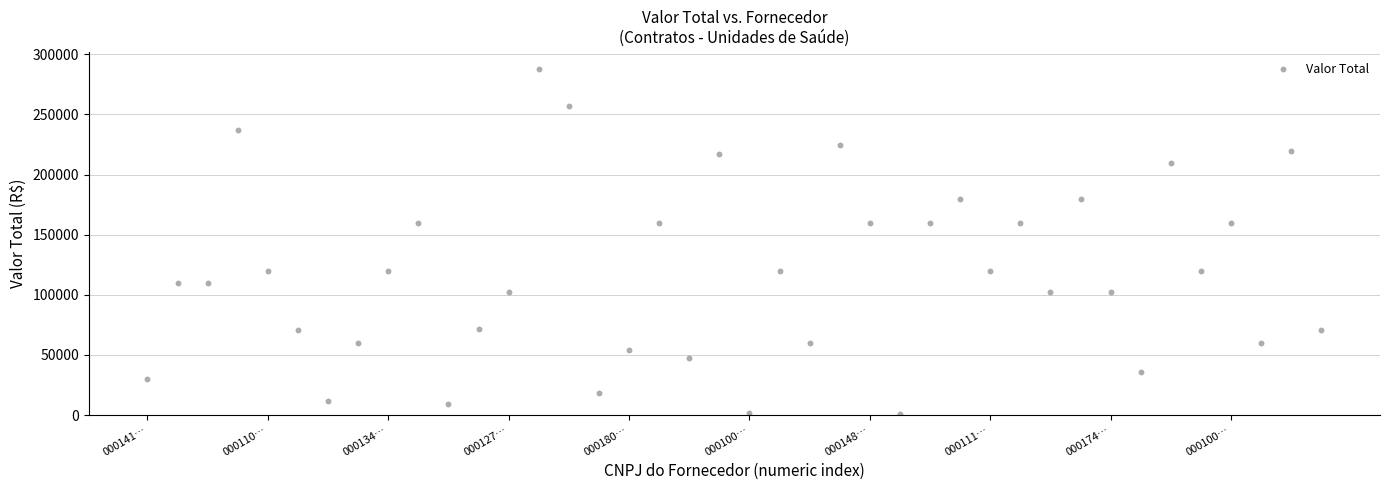

What is the range of Y values (max minus min)?

286800.0